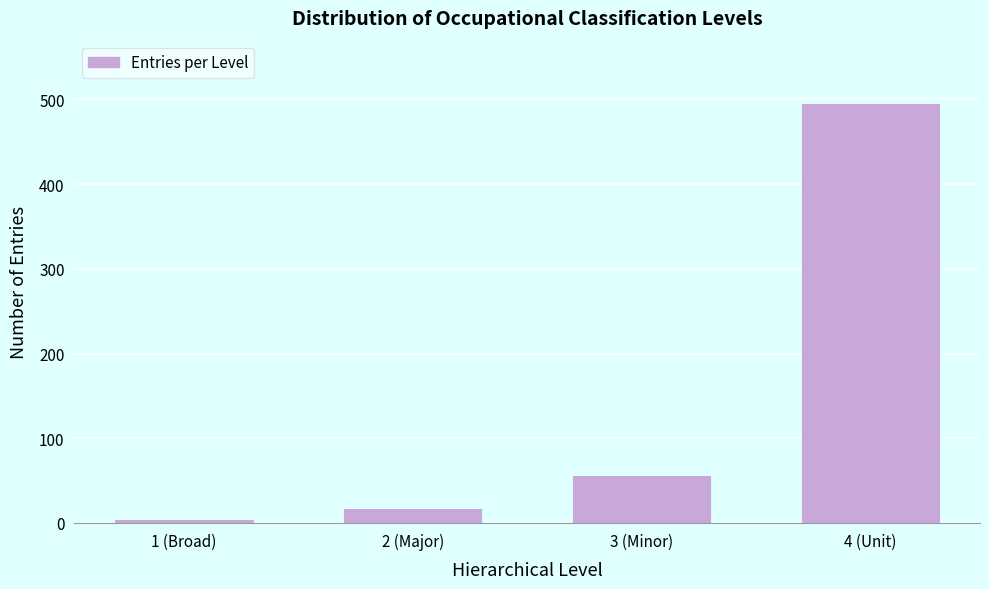

Reading left to right, extract all data points from this chart.

4	16	55	495